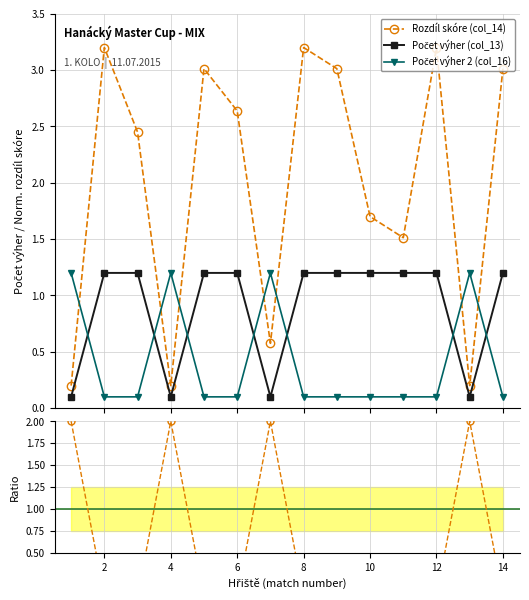

What is the highest value of the Počet výher (col_13) series?

1.2